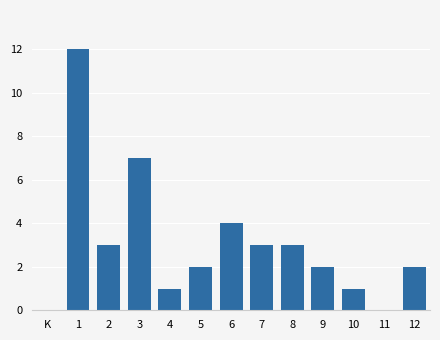

Reading left to right, extract all data points from this chart.

1=12	2=3	3=7	4=1	5=2	6=4	7=3	8=3	9=2	10=1	11=0	12=2